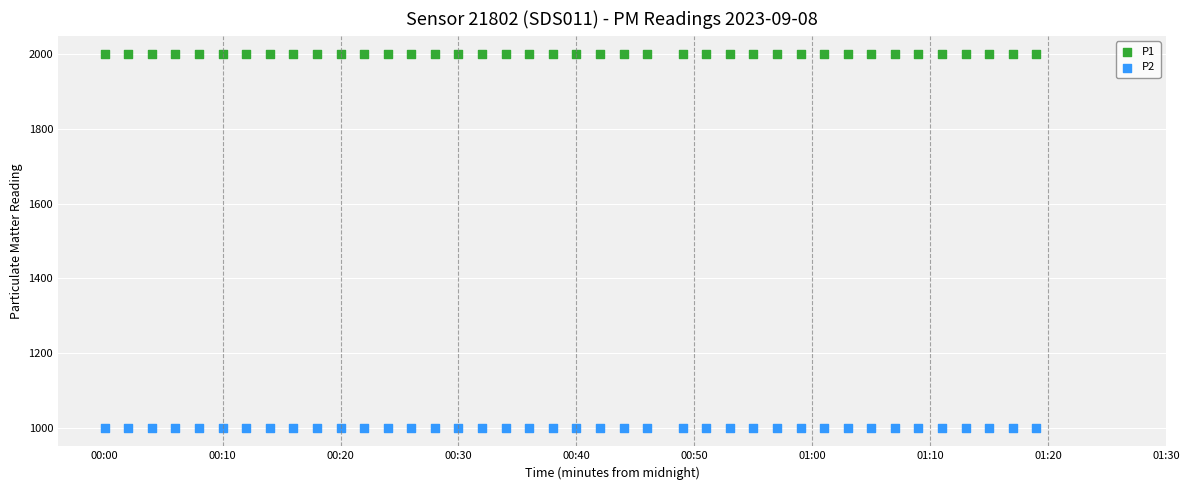

Which series reaches the maximum Y coordinate?

P1